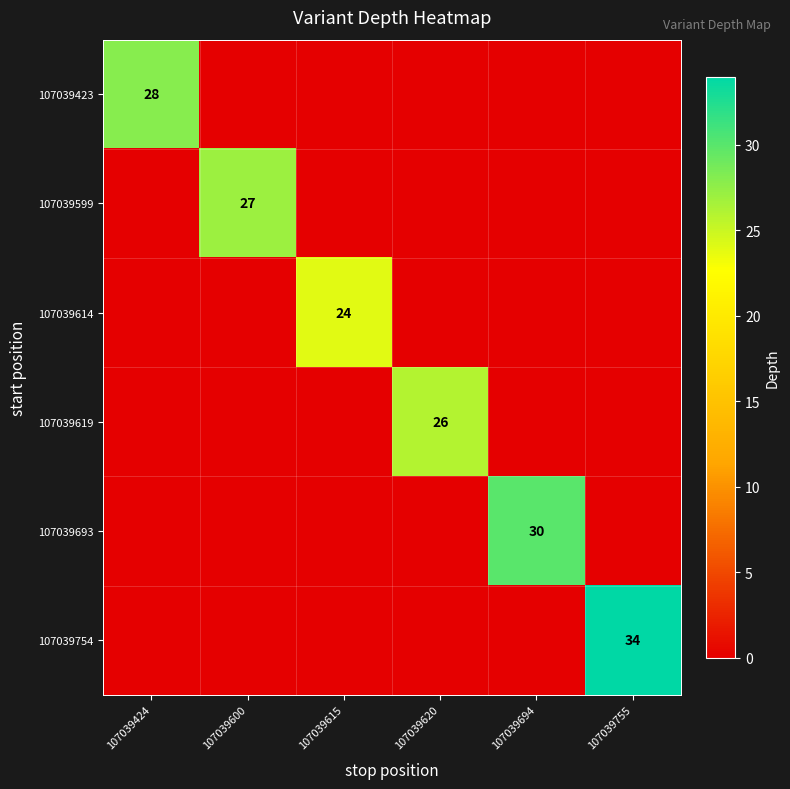

Is it true that 107039619 equals 26 at 107039620?

True